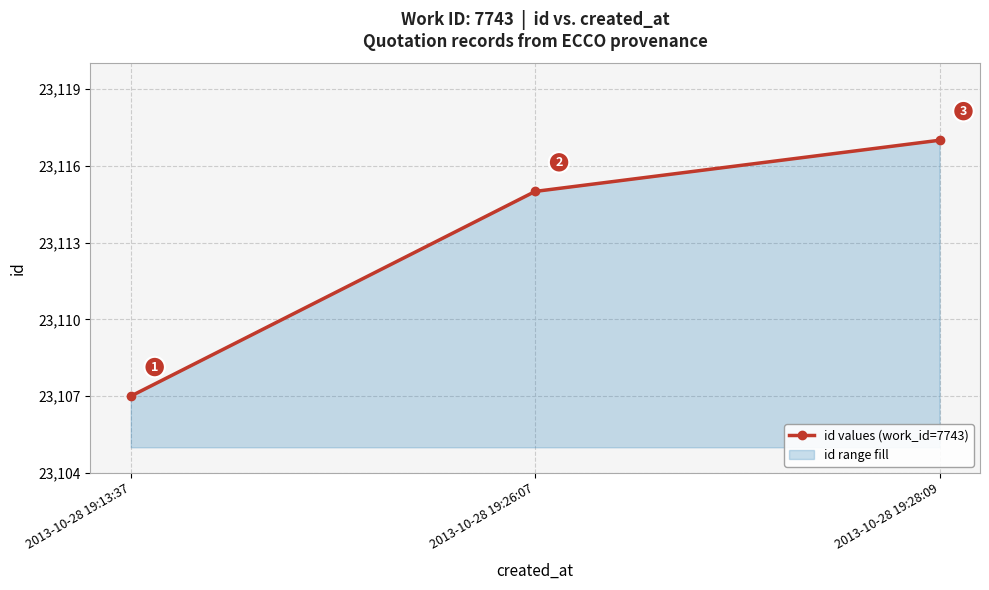

What is the difference between the values at 2013-10-28 19:28:09 and 2013-10-28 19:13:37?

10